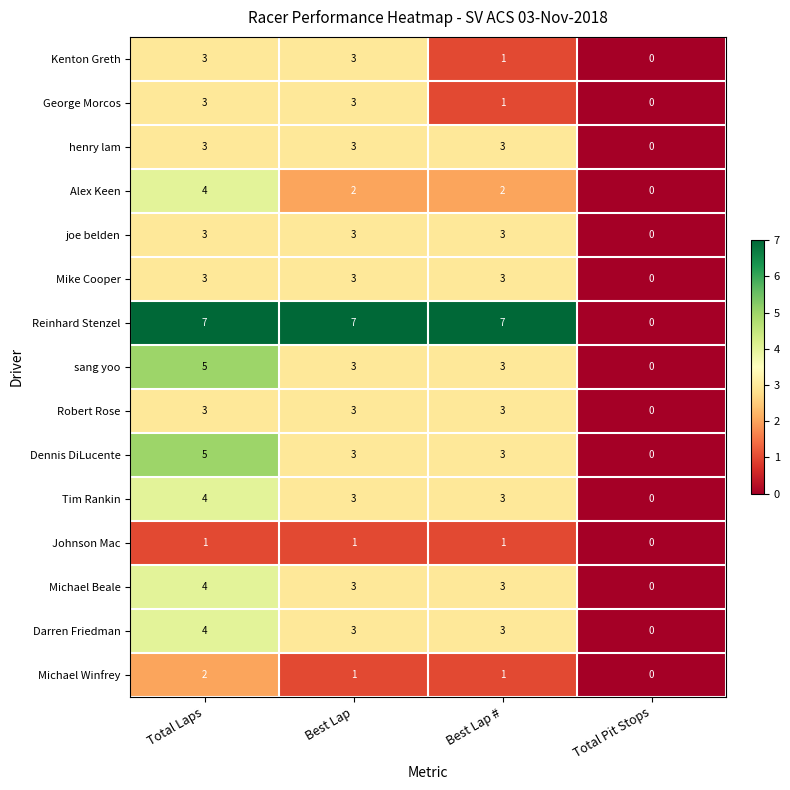

The value of sang yoo at Best Lap # is 3. True or false?

True